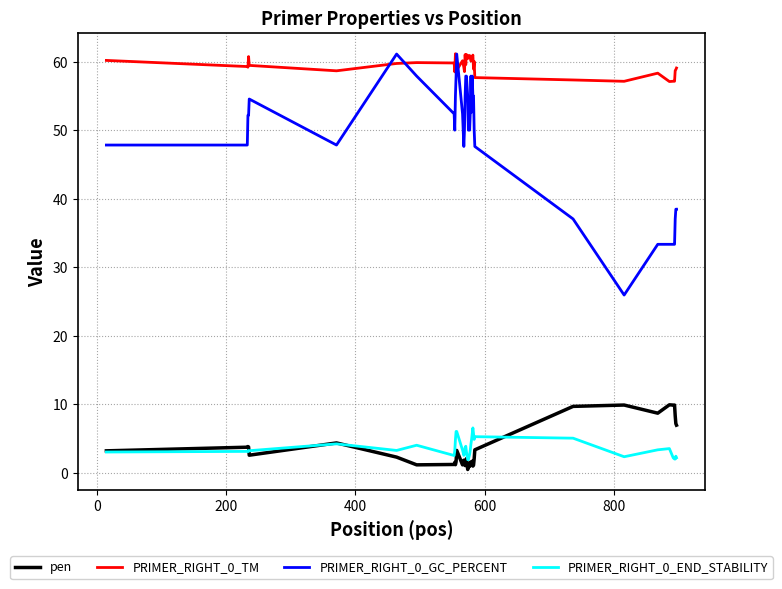

What is the highest value of the PRIMER_RIGHT_0_END_STABILITY series?

6.5